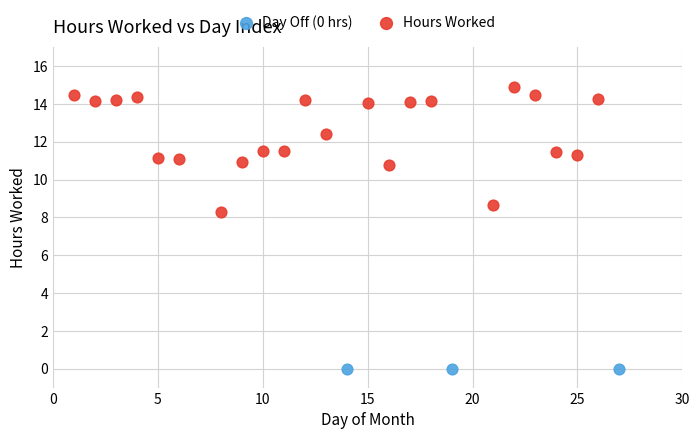

Which series reaches the maximum Y coordinate?

Hours Worked